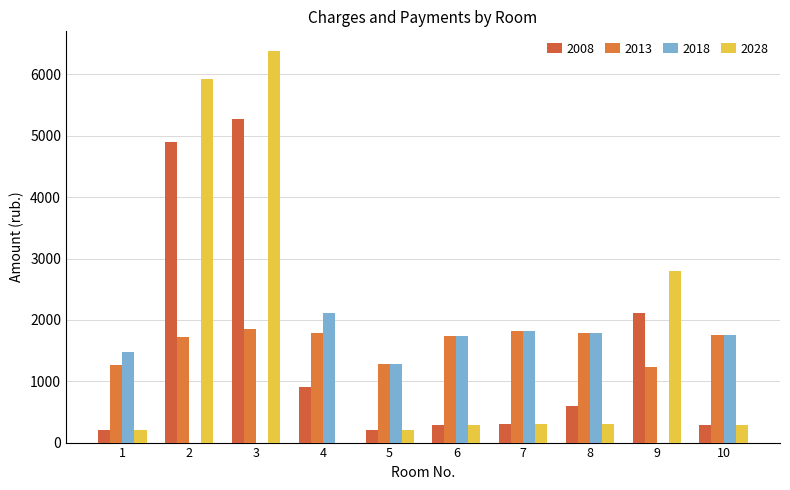

True or false: 2008 has a value of 291.2 at 10.

True